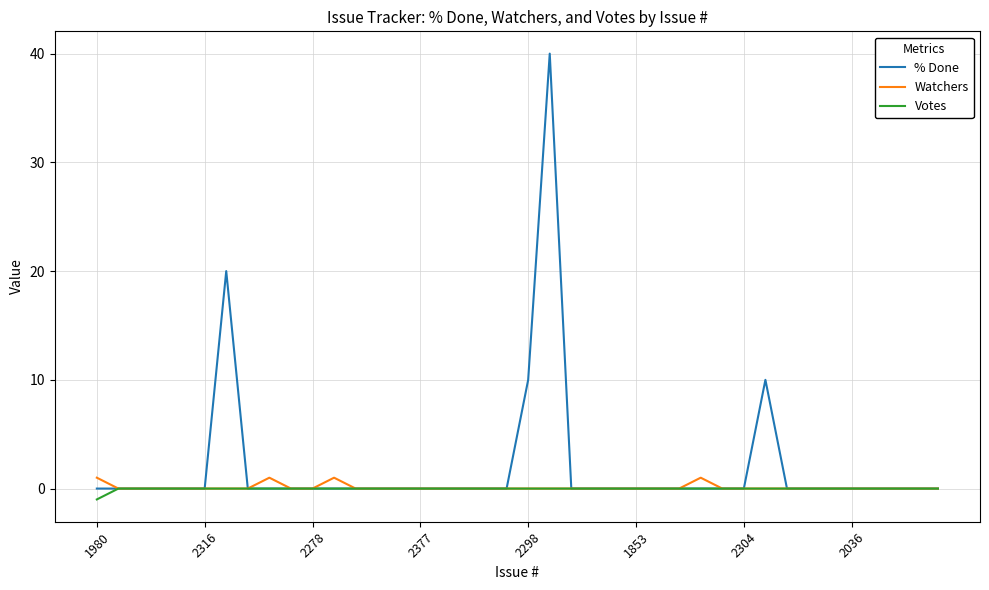

What is the maximum value for % Done?

40